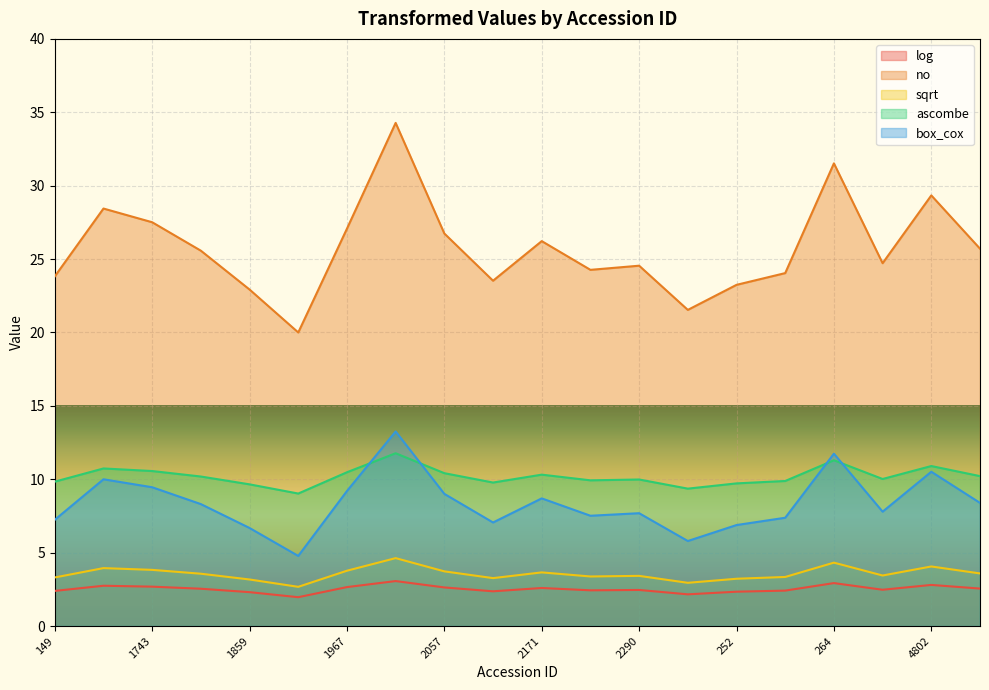

What is the value of the box_cox point at the 1st from the left?

7.2